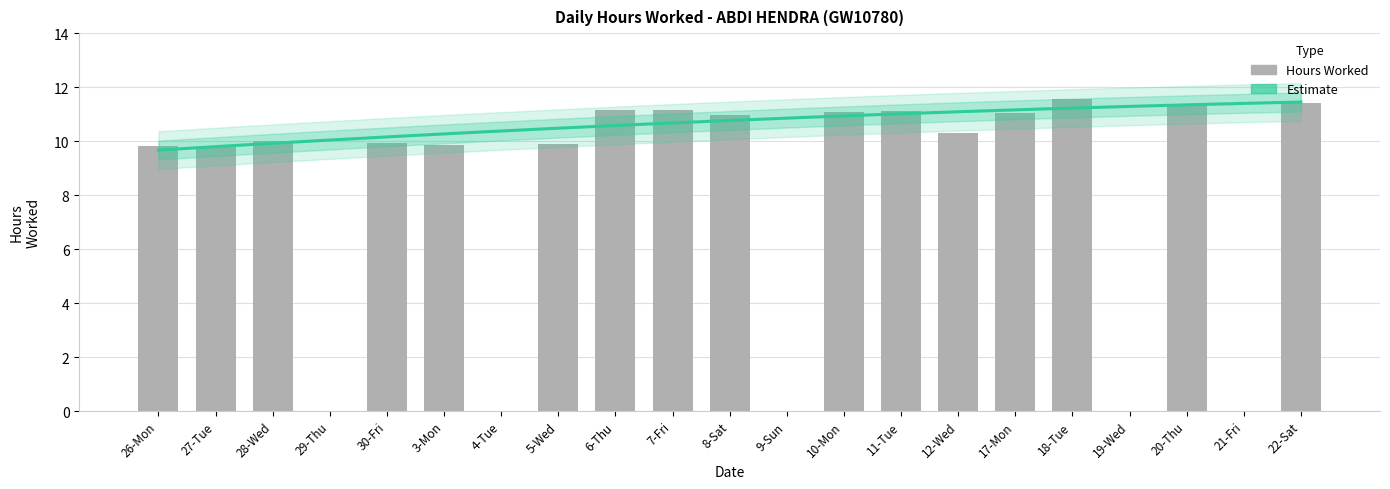

How many data points are less than 9?

5